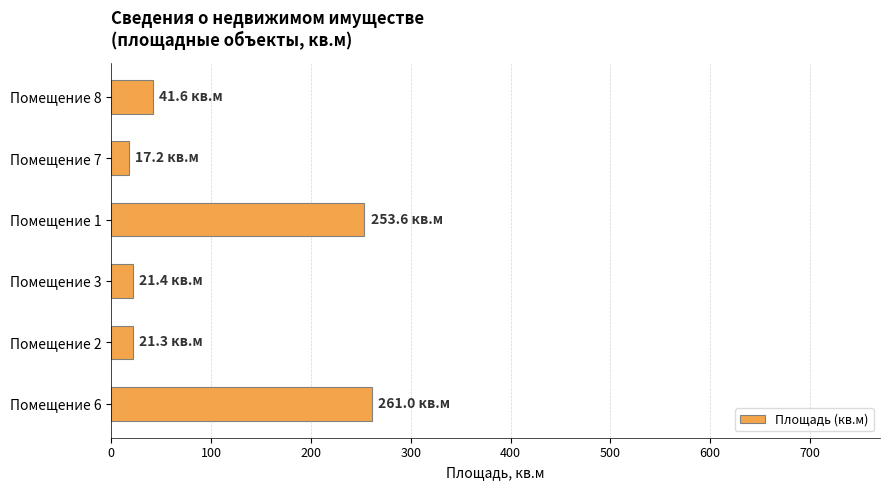

How many bars are there in total?

6